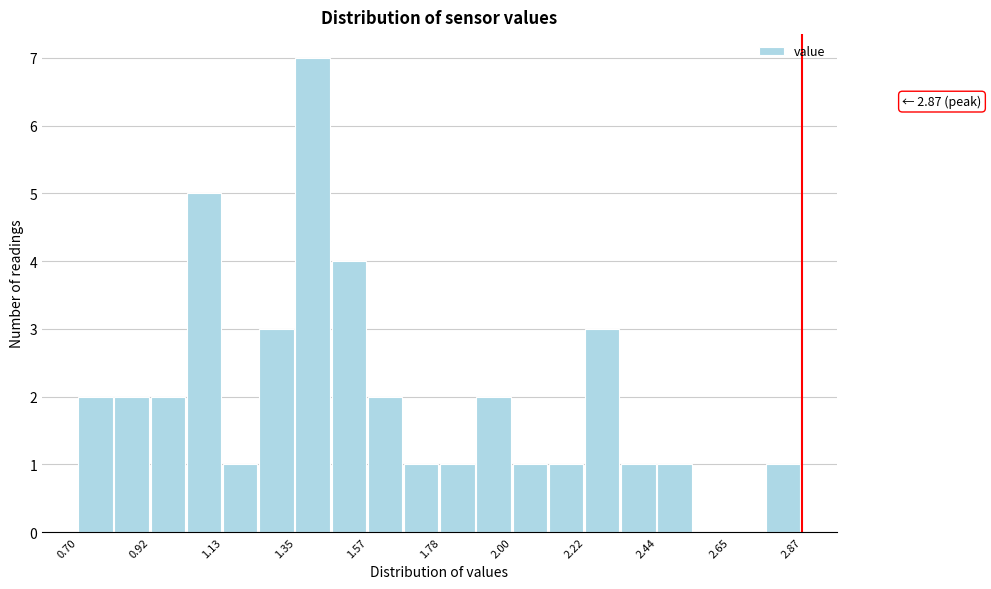

Read against the x-axis, roughly where is the centre of the tallest bar?

1.40